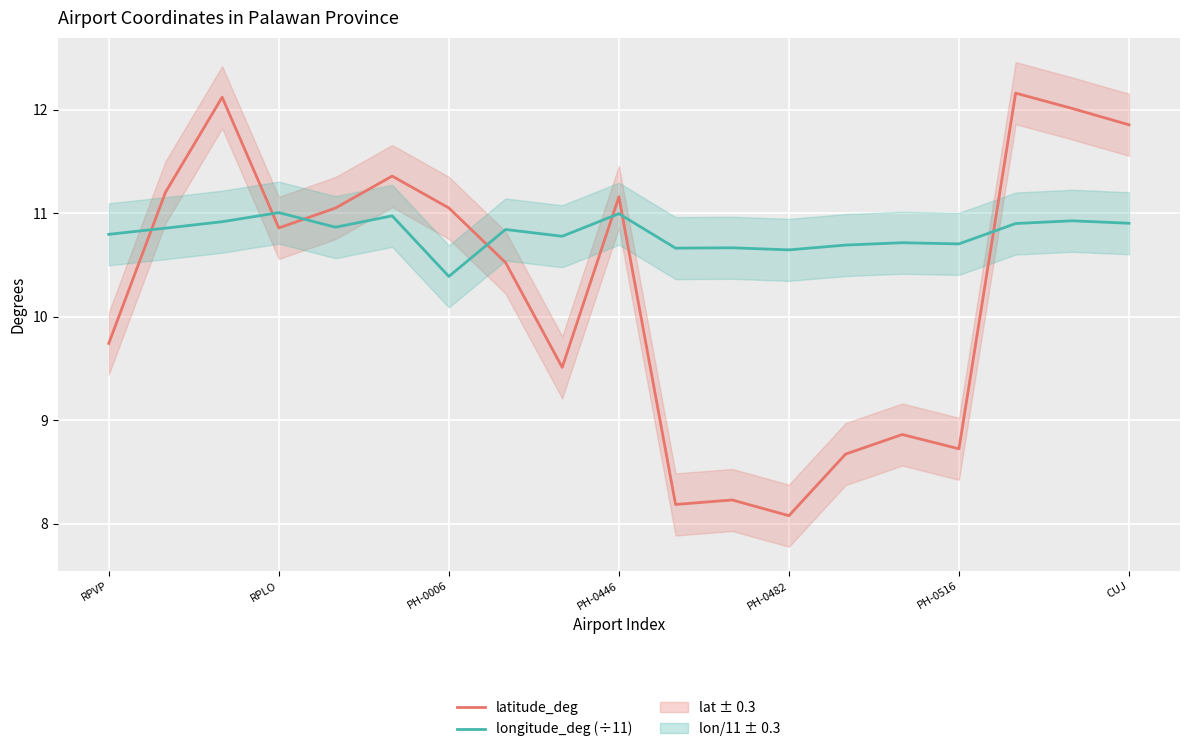

What is the label of the 5th point from the right?

14